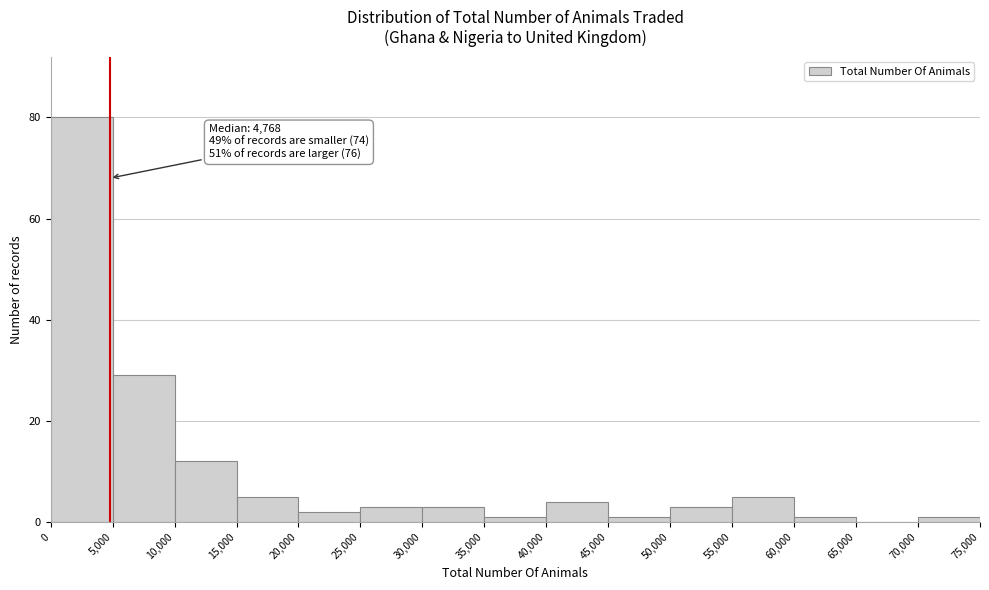

Over which range of the x-axis is the bar tallest?

0 to 5,000